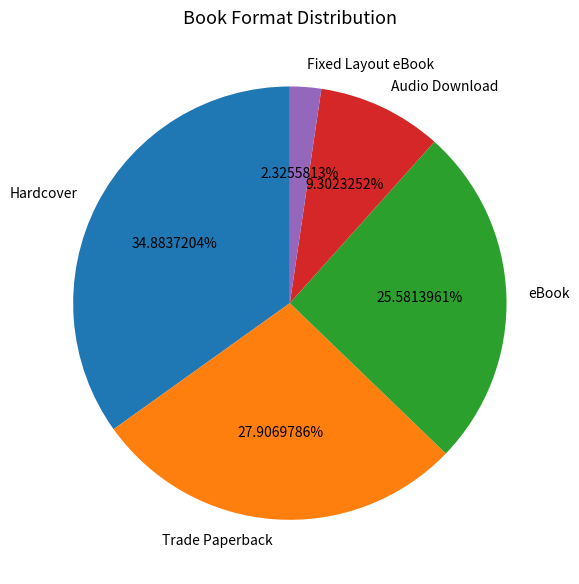

How many slices are in this pie chart?

5